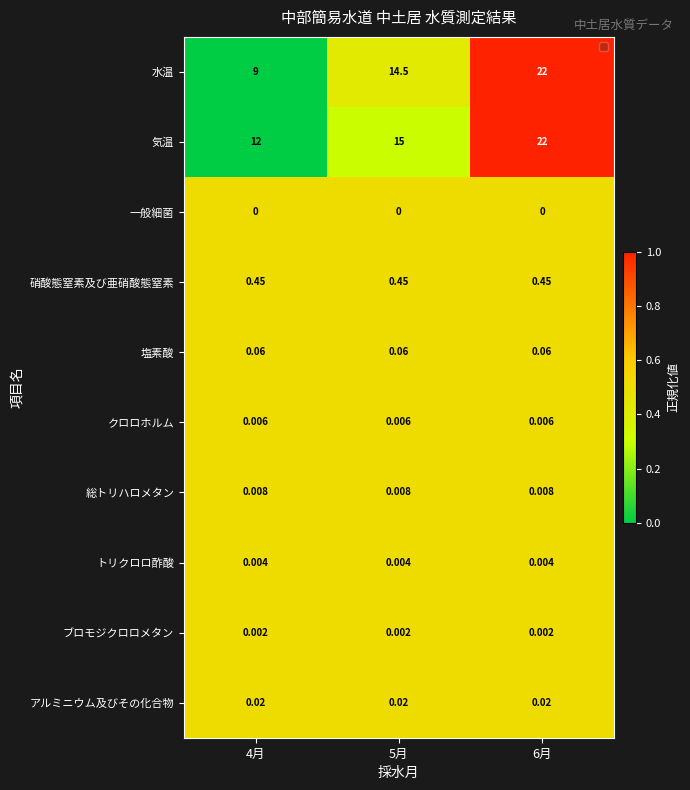

Which series has the largest range (max minus min)?

水温